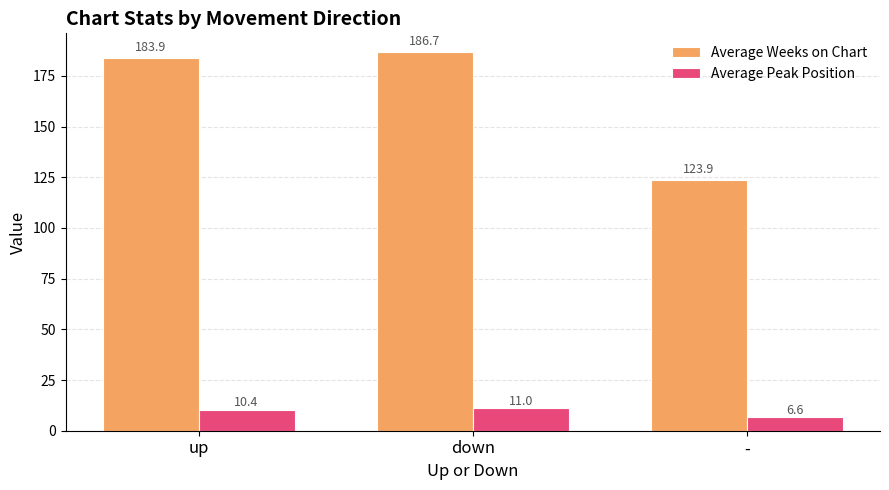

What is the label of the 3rd bar from the left?

-